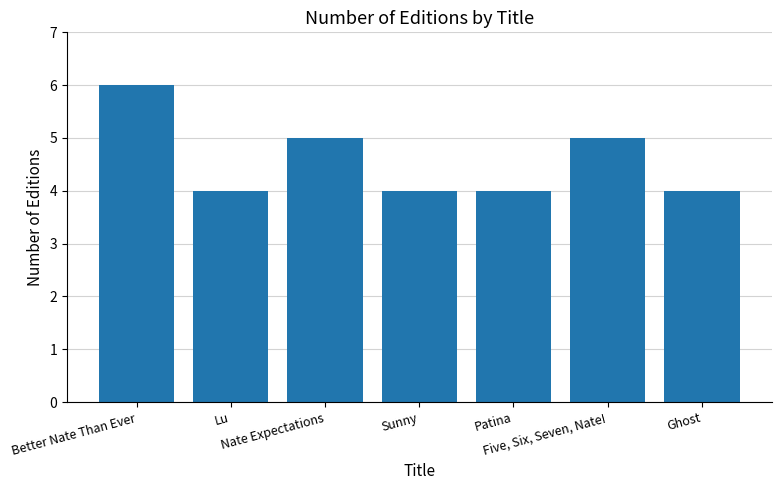

The chart shows a value of 9 at Better Nate Than Ever. True or false?

False